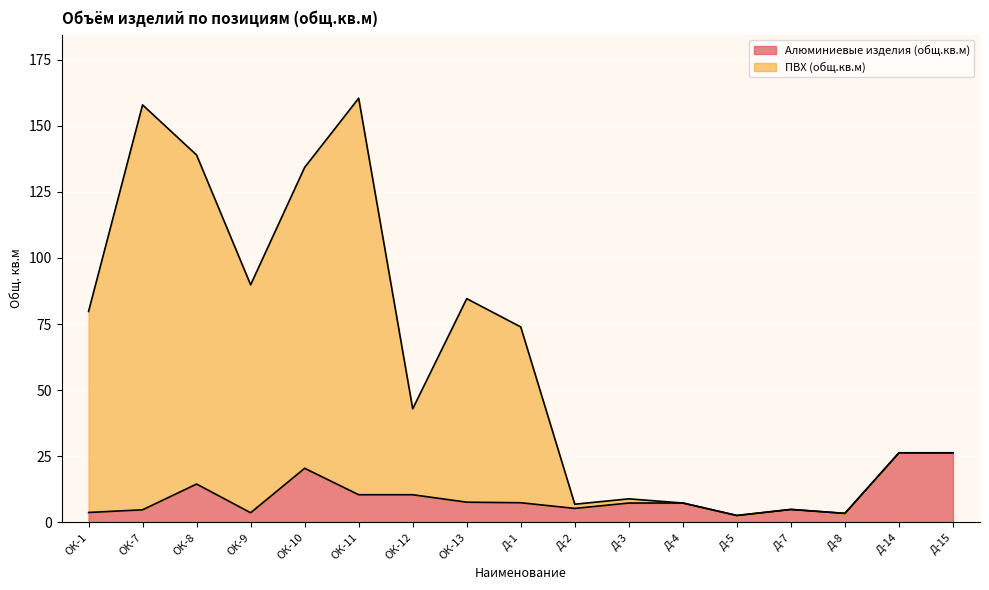

What is the difference between the maximum and minimum values in the Алюминиевые изделия (общ.кв.м) series?

23.7